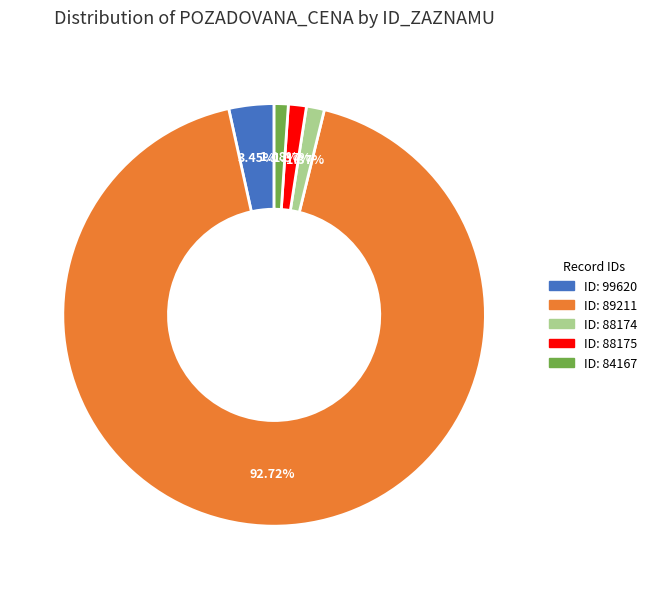

Is there any slice that represents more than half of the pie?

Yes